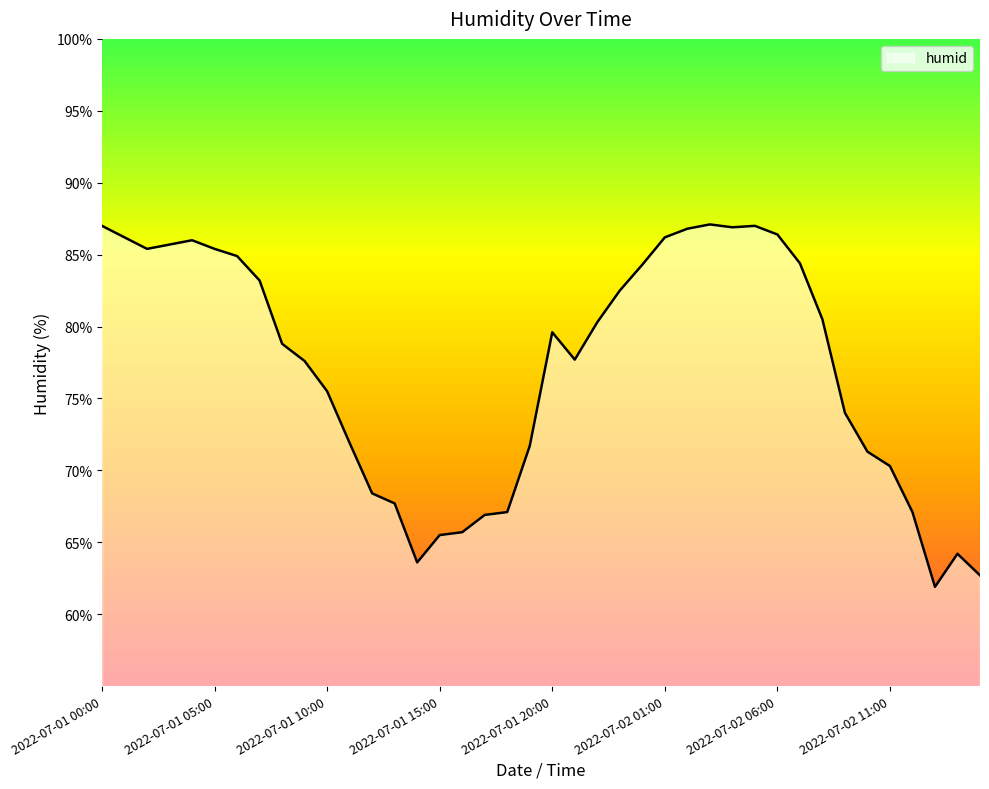

What is the minimum value shown in the chart?

61.9